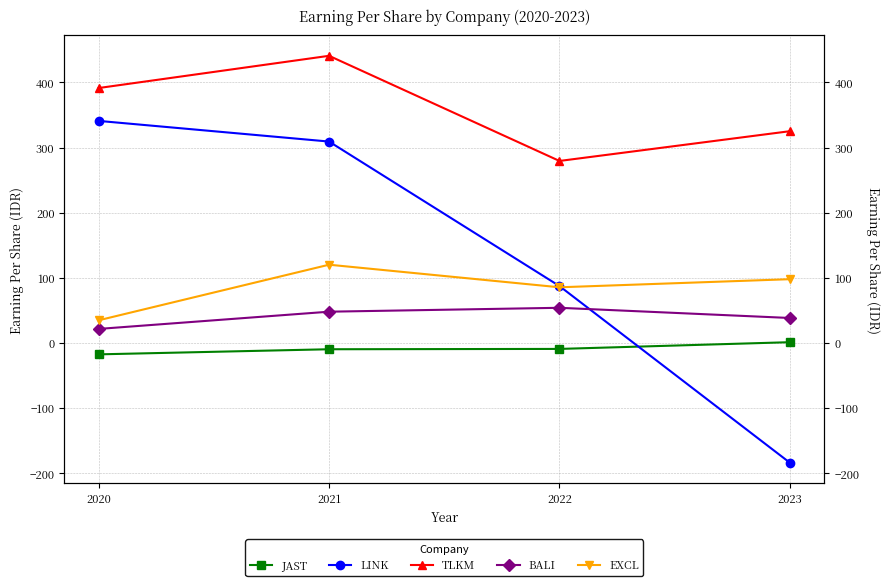

Reading left to right, extract all data points from this chart.

JAST: -17.6	-9.8	-9.3	1.1
LINK: 340.9	309.2	87.3	-184.1
TLKM: 391.4	440.9	279.4	325.1
BALI: 21.5	47.9	53.9	38.3
EXCL: 34.7	120.1	85.4	97.8